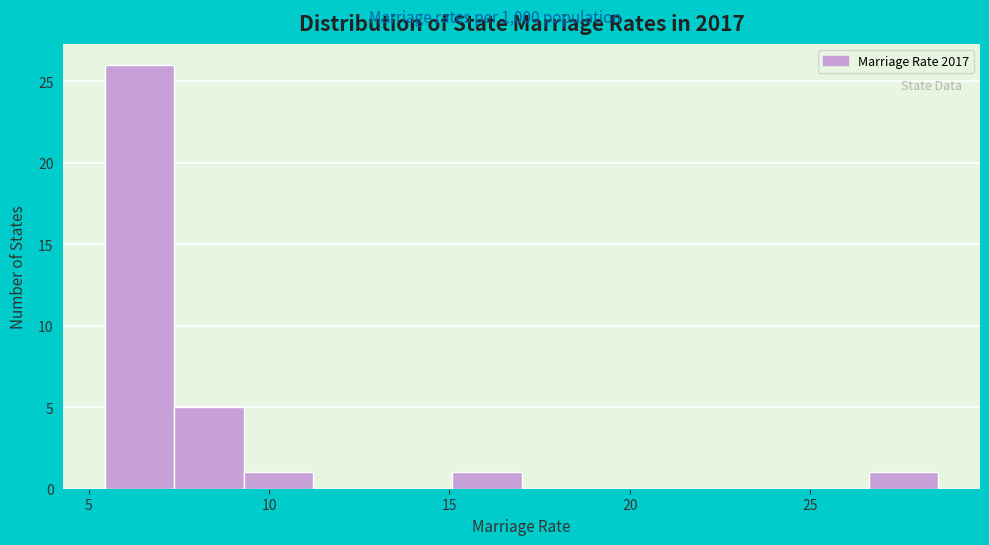

Around what value on the x-axis is the tallest bar? Give the approximate position of its centre, as read against the axis.

6.5